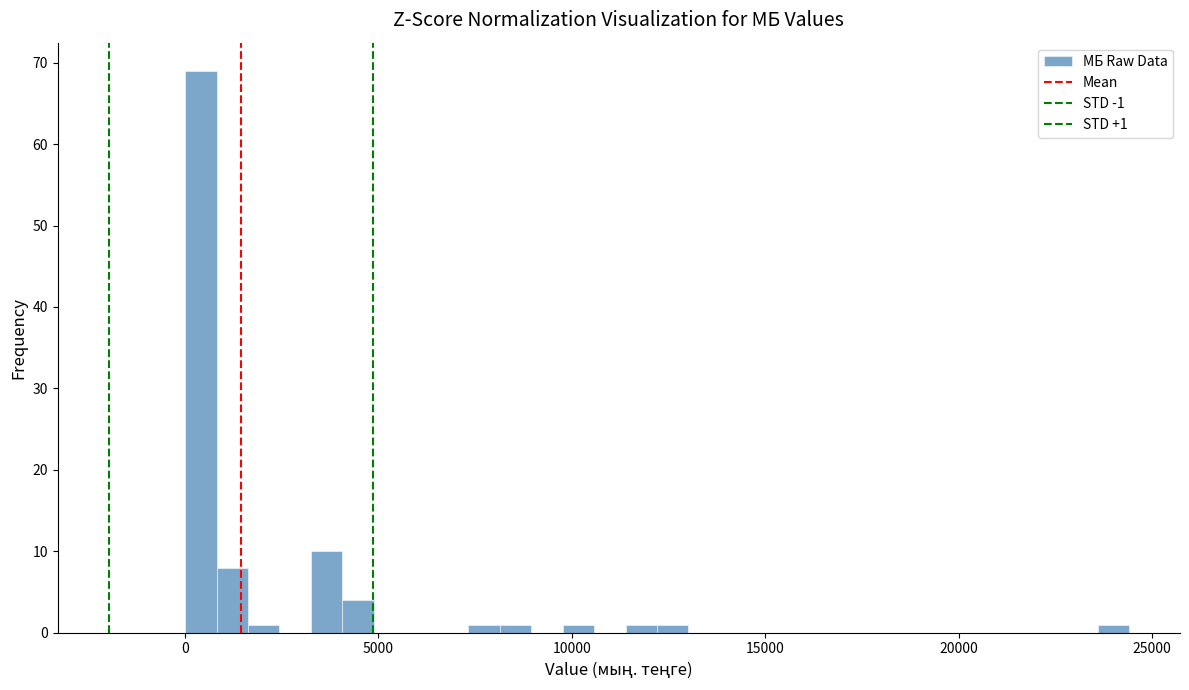

Read against the x-axis, roughly where is the centre of the tallest bar?

500